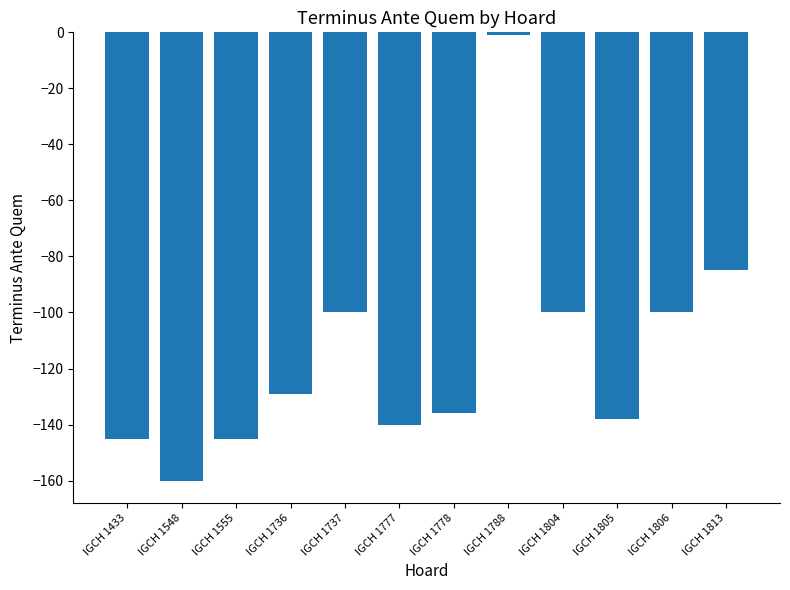

True or false: the data shows -85 at IGCH 1813.

True